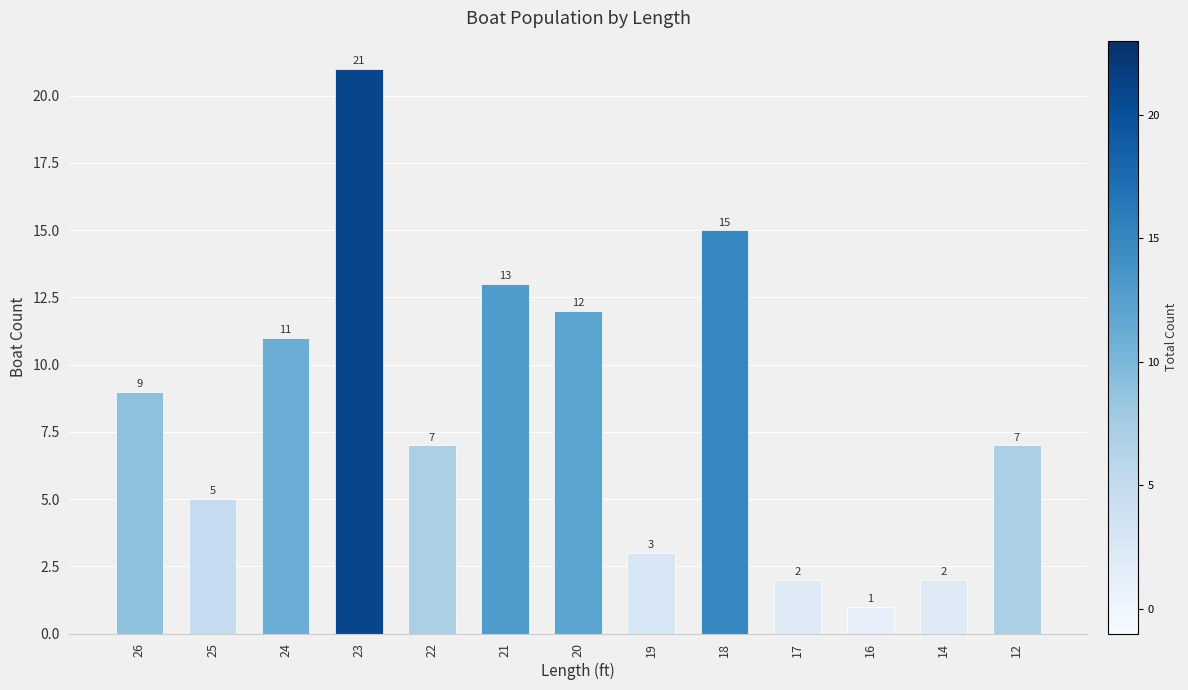

The value at 25 is 8. True or false?

False